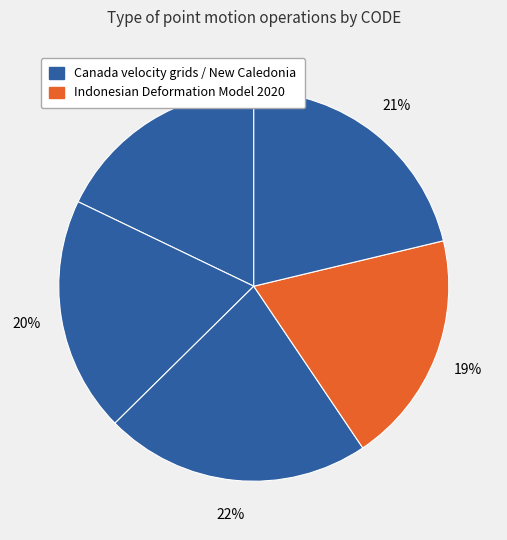

How many segments does this pie chart have?

5